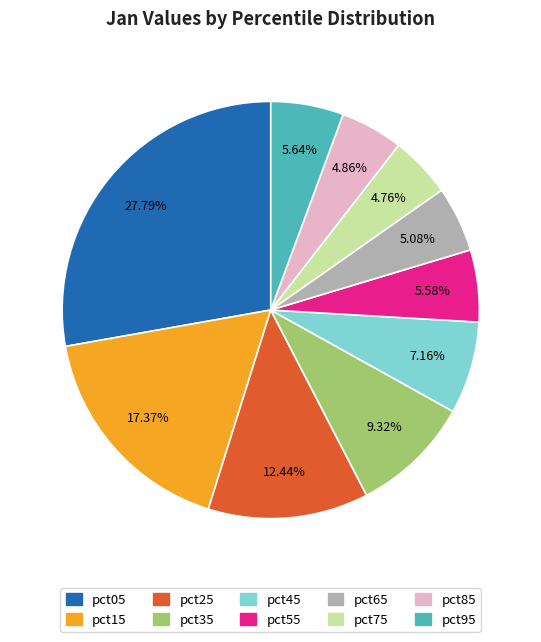

Does pct85 represent more than half of the total?

No